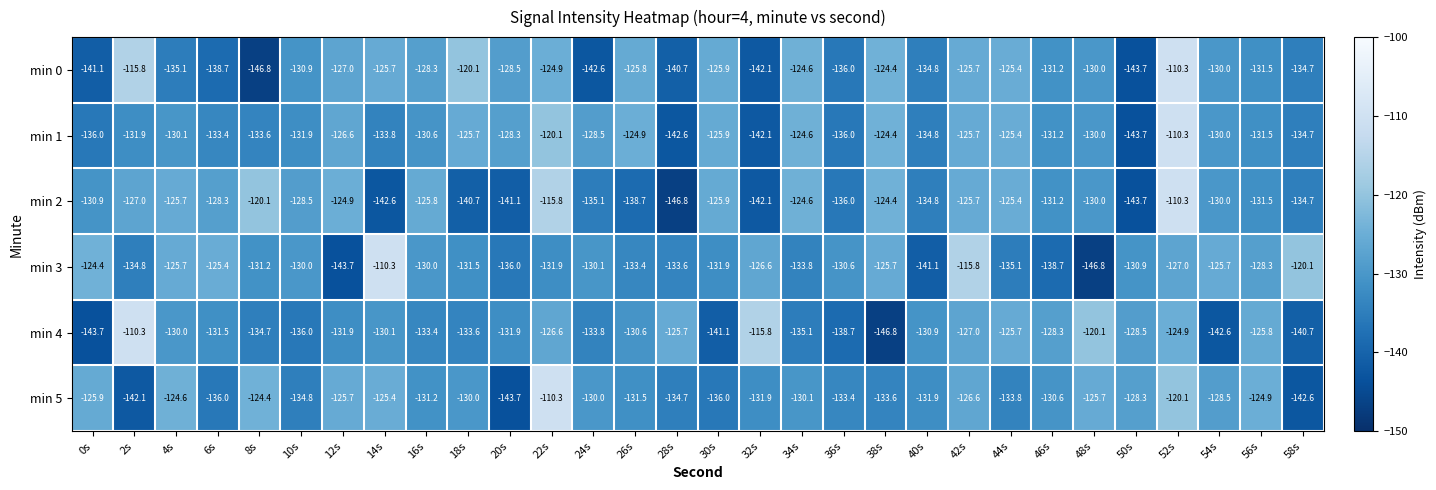

Count the number of categories in the chart.

30